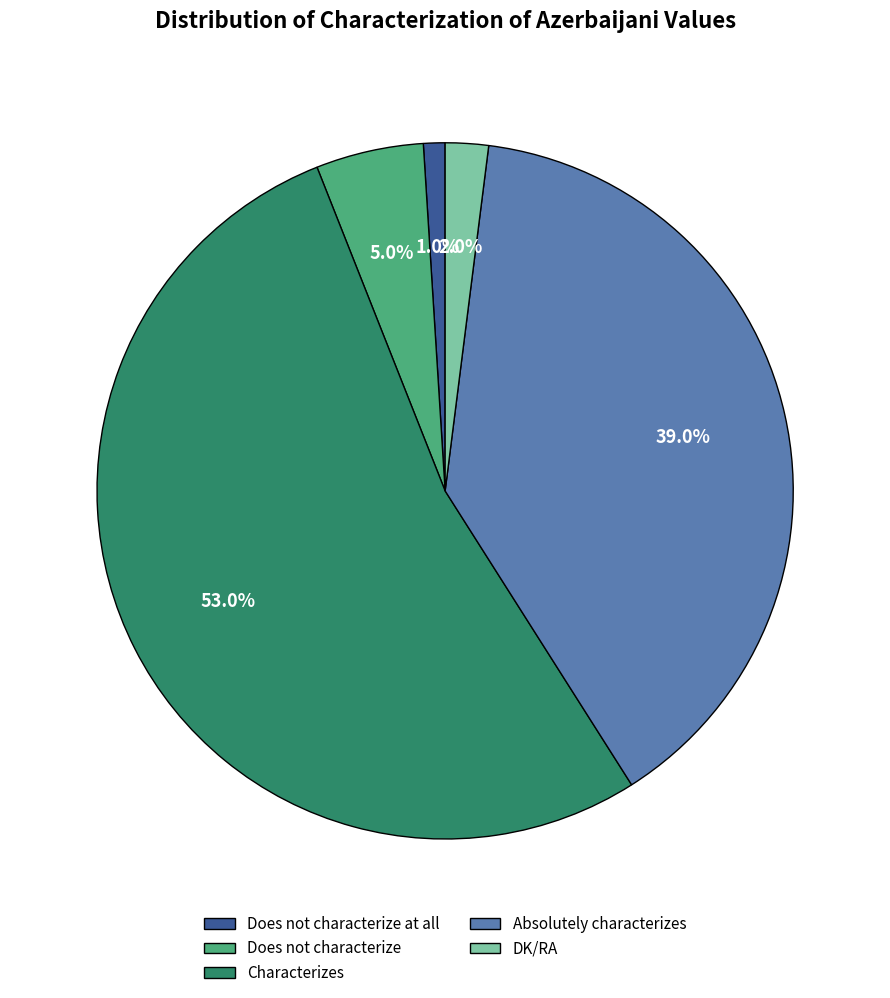

To the nearest percent, what is the combined percentage of Absolutely characterizes and Characterizes?

92%